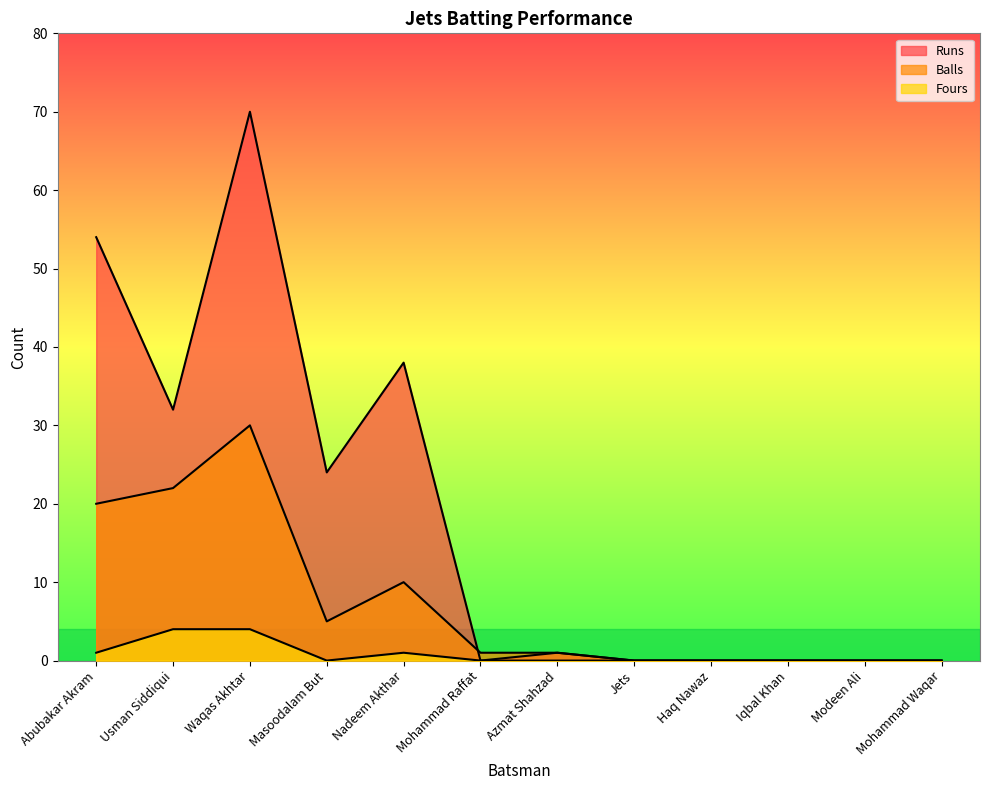

What is the value of the Runs point at the 2nd from the left?

32